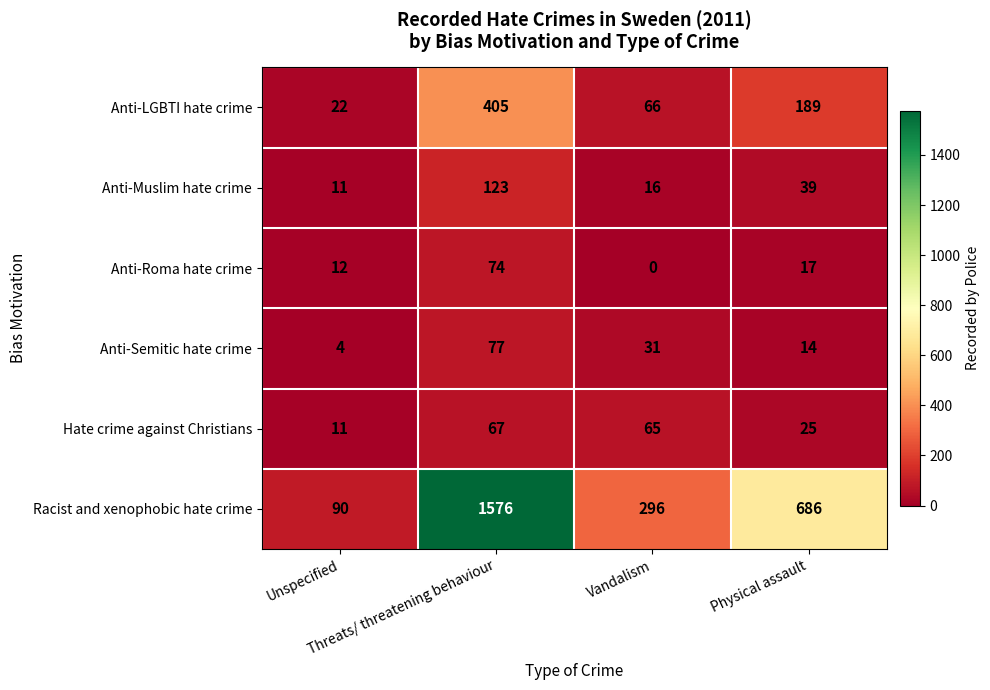

What is the total value across all series at Threats/ threatening behaviour?

2322